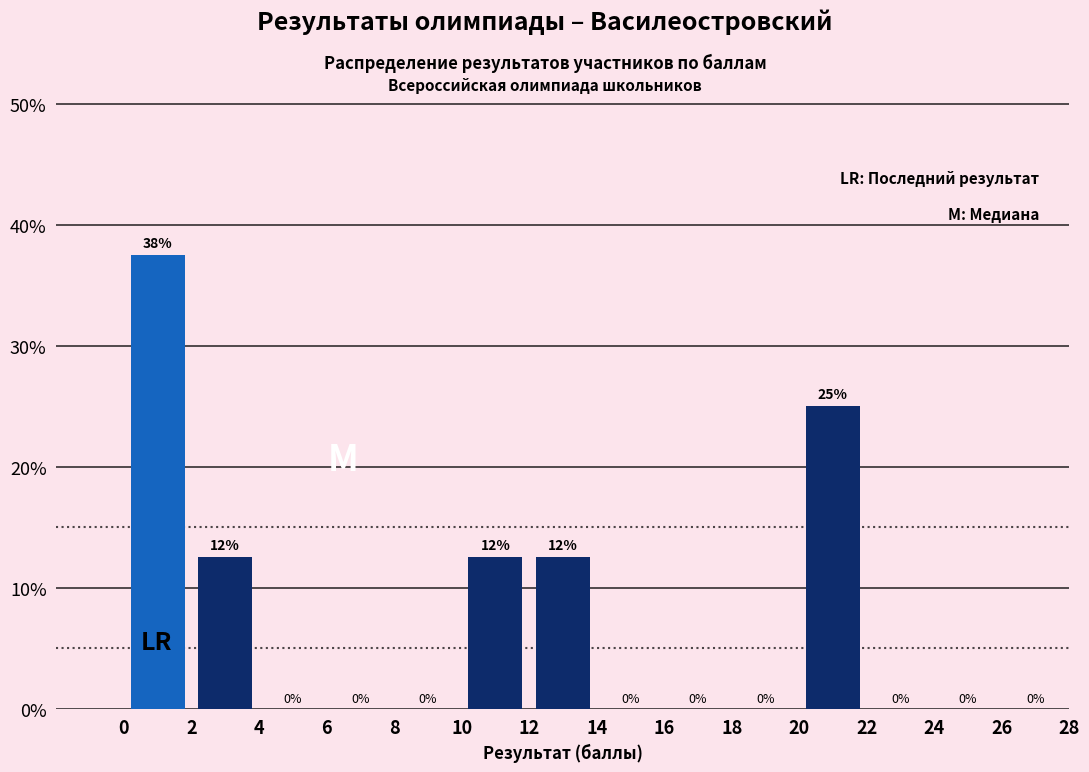

Over which range of the x-axis is the bar tallest?

0 to 2